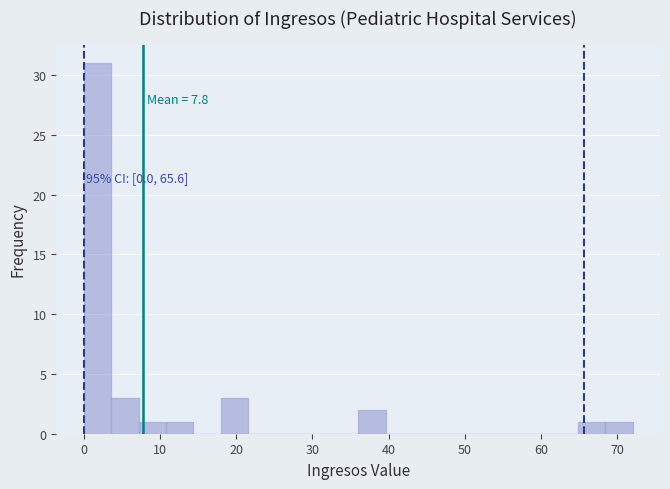

Read against the x-axis, roughly where is the centre of the tallest bar?

2